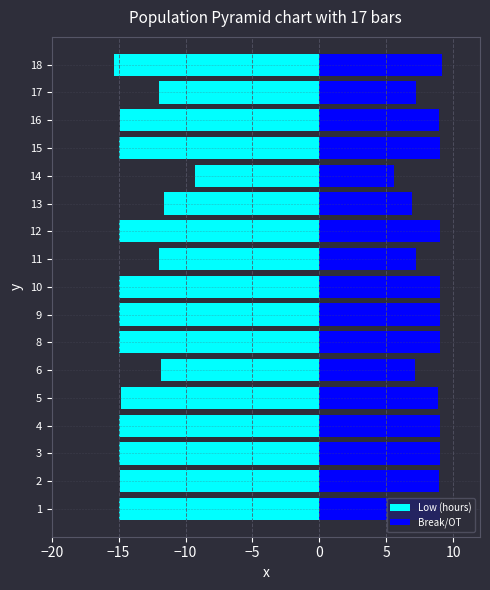

Read the Low (hours) value at 3.

-15.0